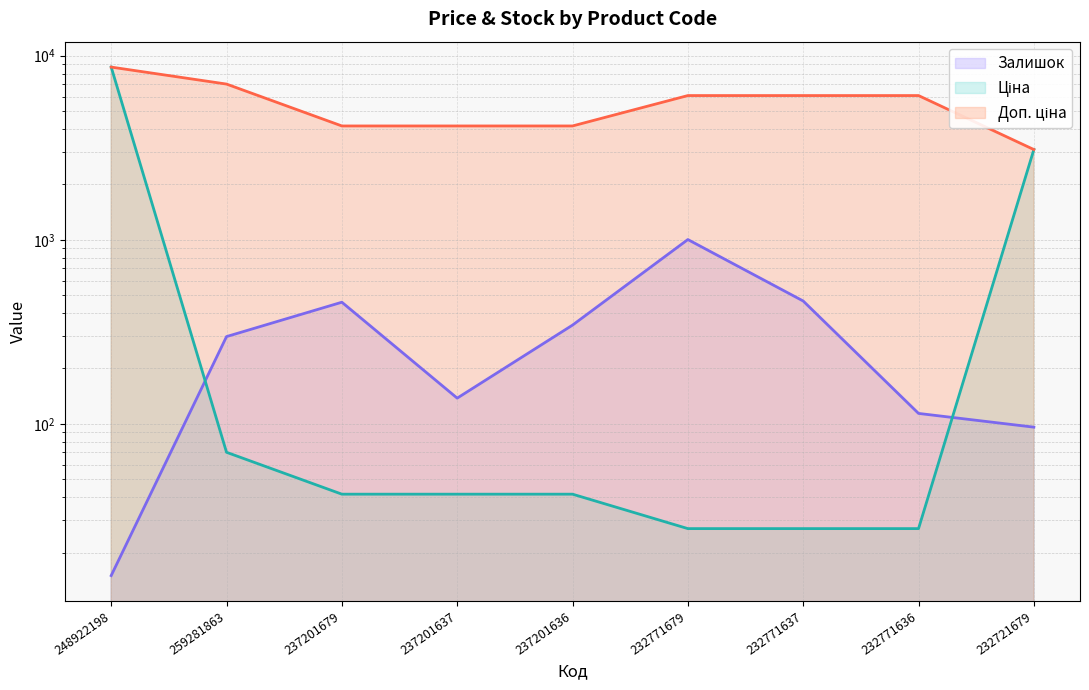

What are all the series names shown in the legend?

Залишок, Ціна, Доп. ціна